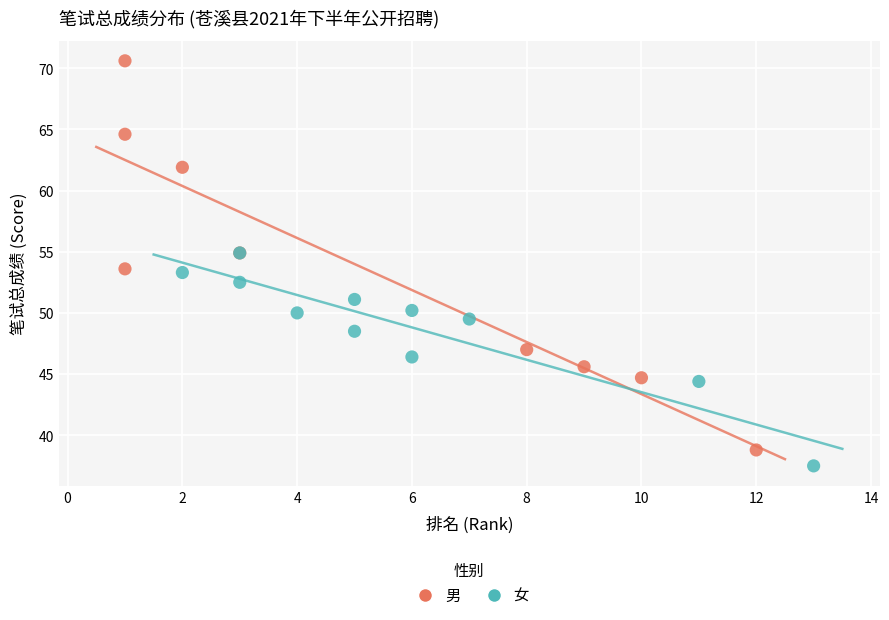

Which series reaches the maximum Y coordinate?

男